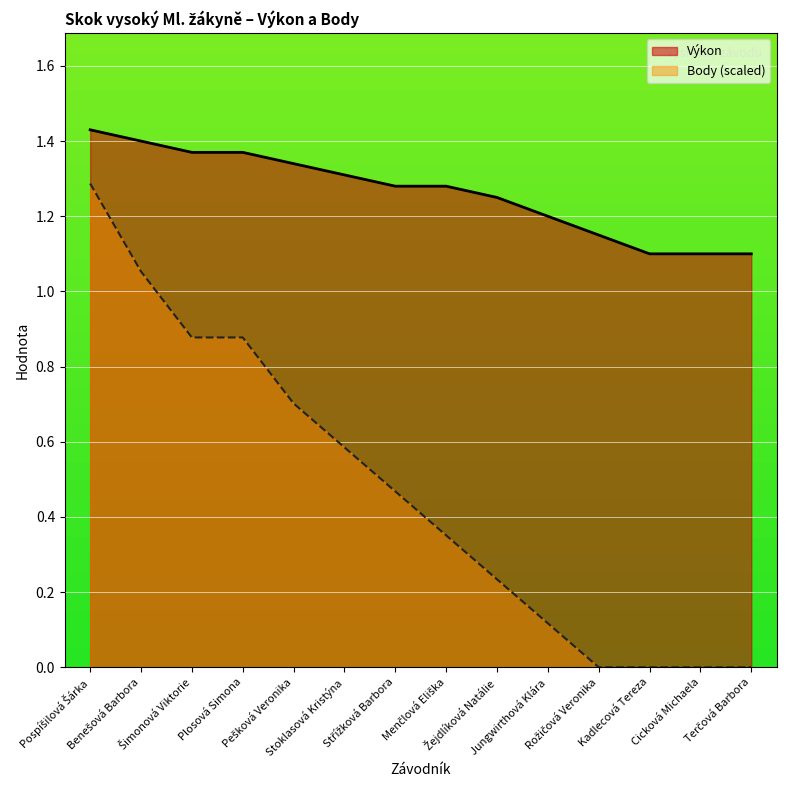

Rank the categories by Body value from highest to lowest.

Pospíšilová Šárka, Benešová Barbora, Šimonová Viktorie, Plosová Simona, Pešková Veronika, Stoklasová Kristýna, Střížková Barbora, Menčlová Eliška, Žejdlíková Natálie, Jungwirthová Klára, Rožičová Veronika, Kadlecová Tereza, Cicková Michaela, Terčová Barbora